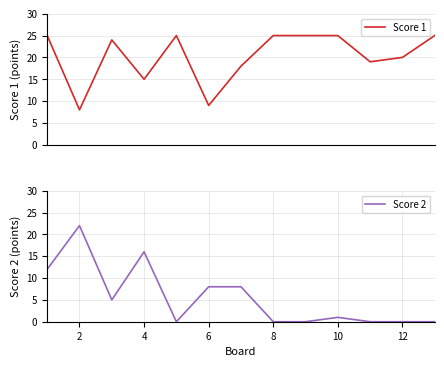

The value of Score 2 at 10 is 1. True or false?

True